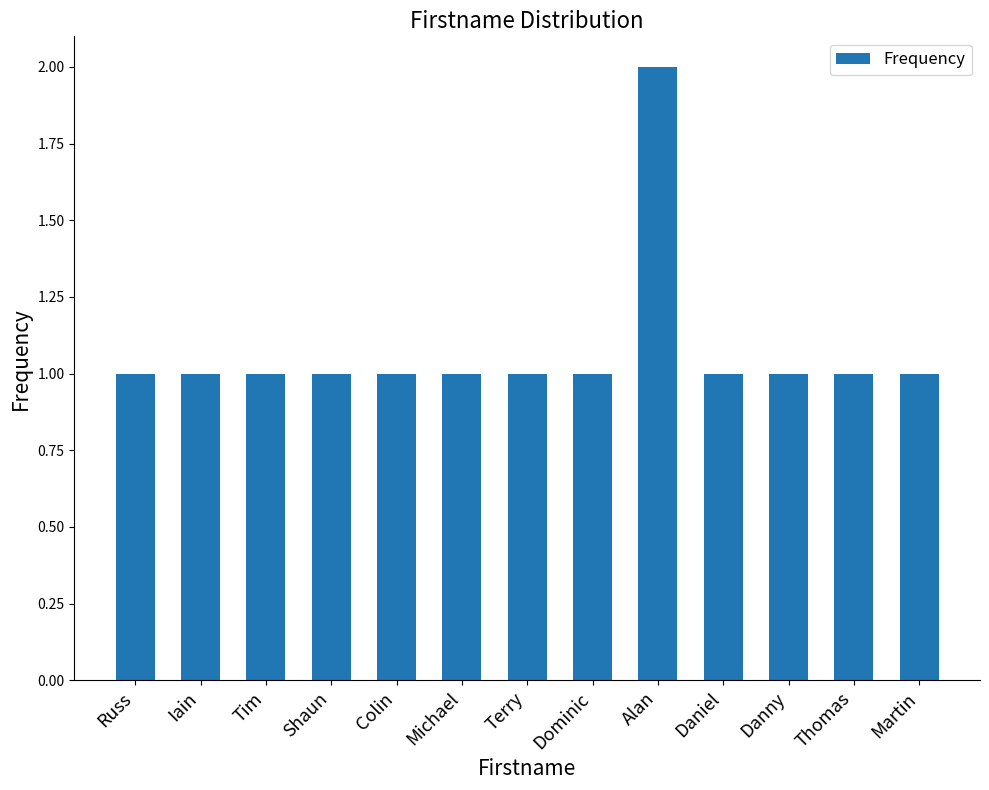

What is the approximate value at Shaun?

1